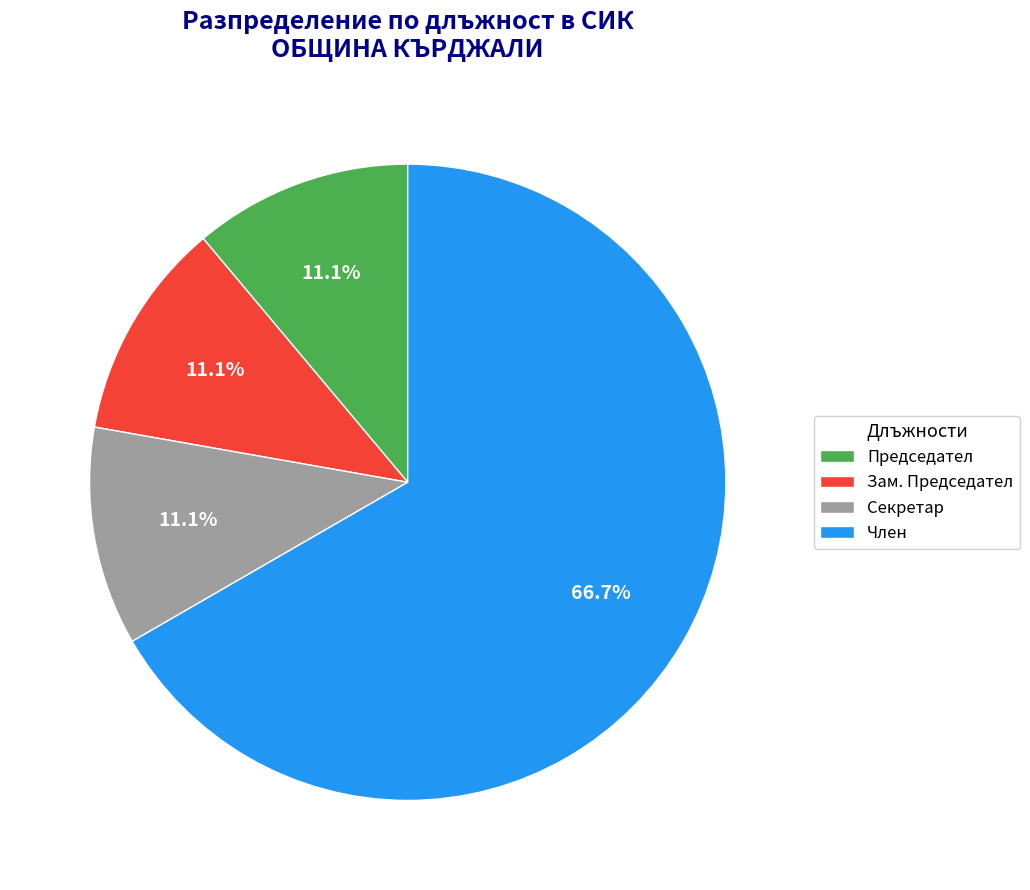

Count the number of slices in the pie.

4